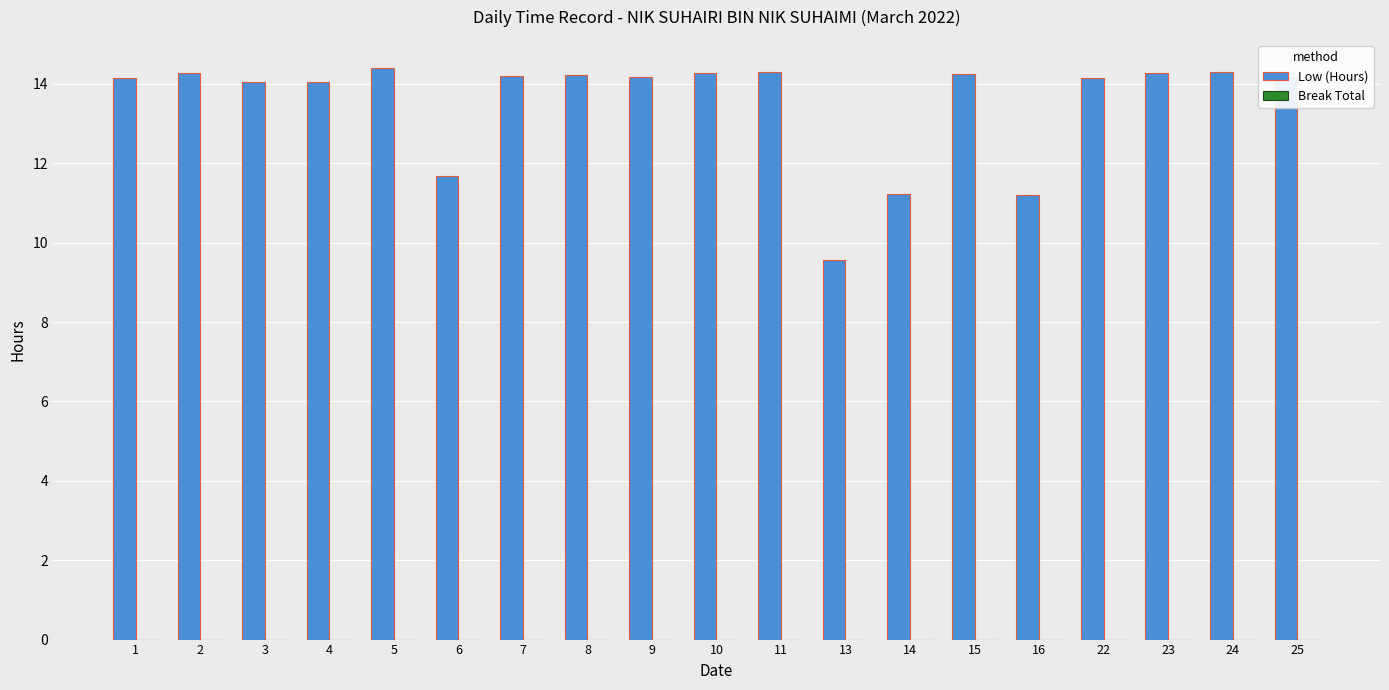

How many distinct data groups are displayed?

1